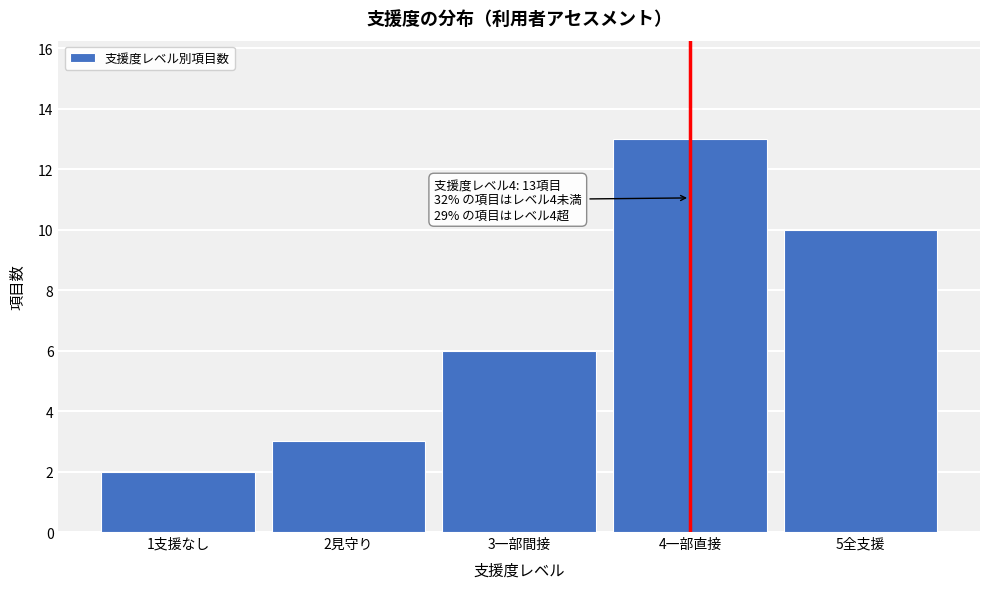

Reading left to right, what are all the values shown in this chart?

2	3	6	13	10